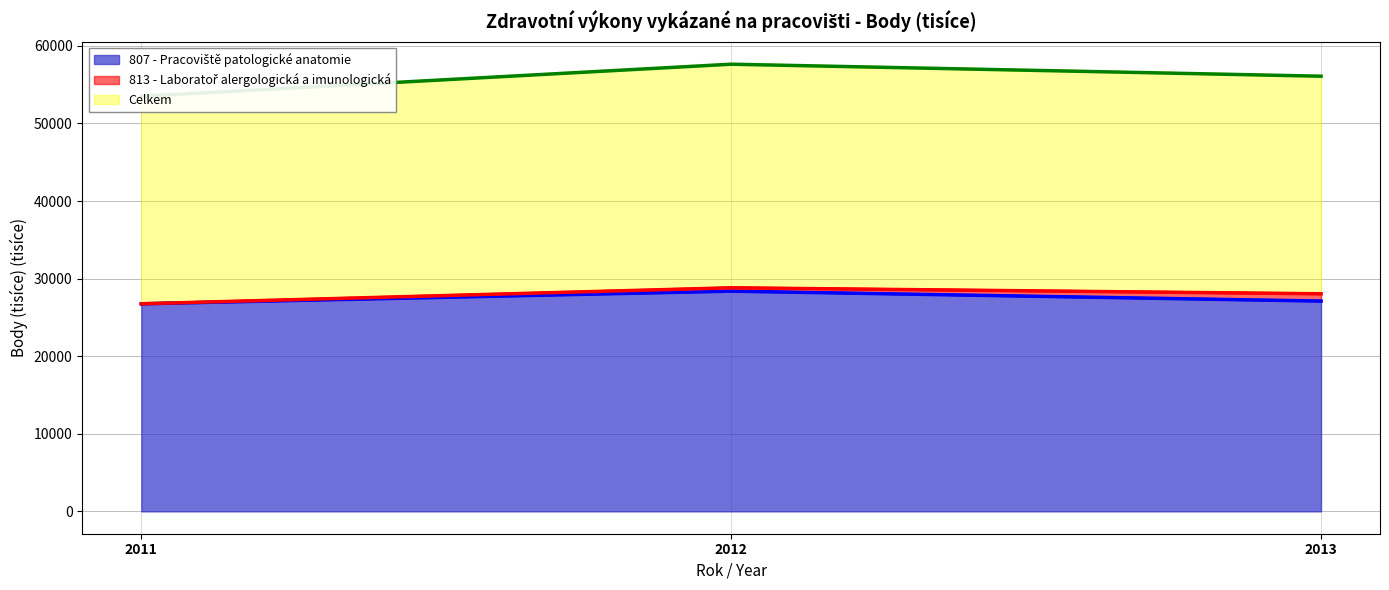

How many data points does each series have?

3